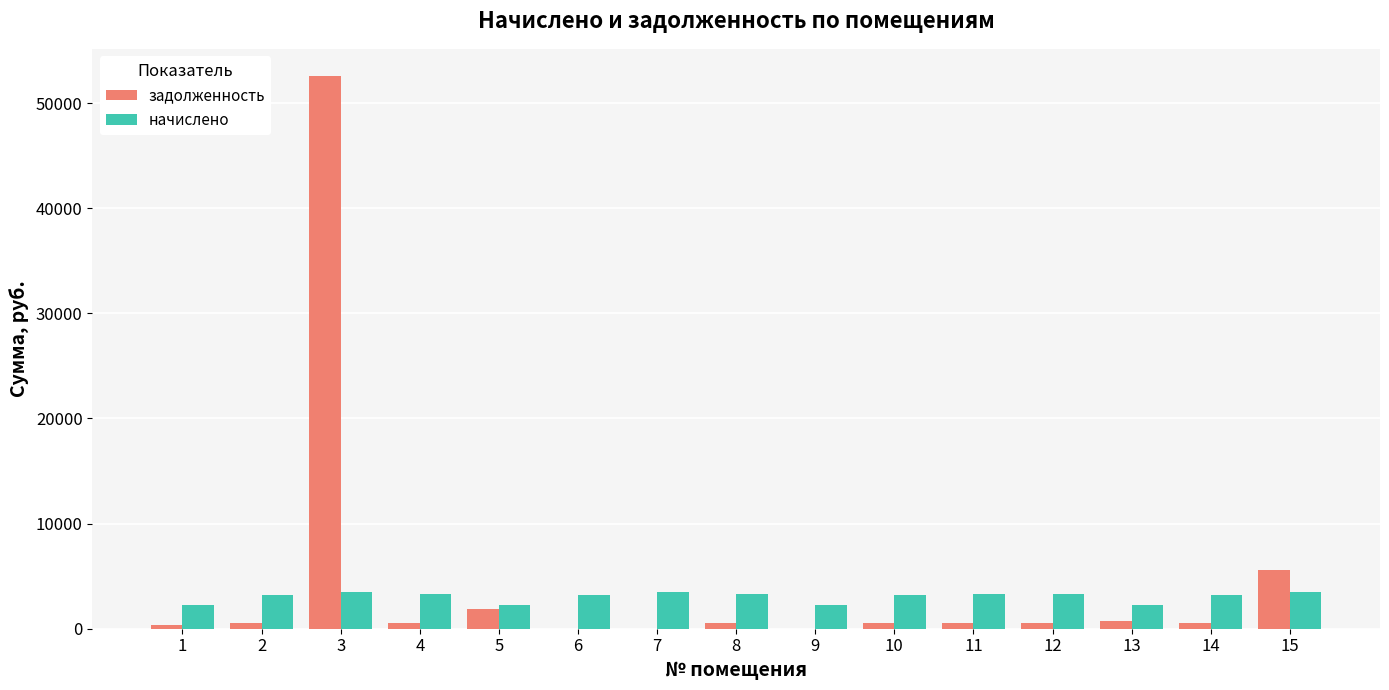

What is the total value across all series at 15?

9080.6